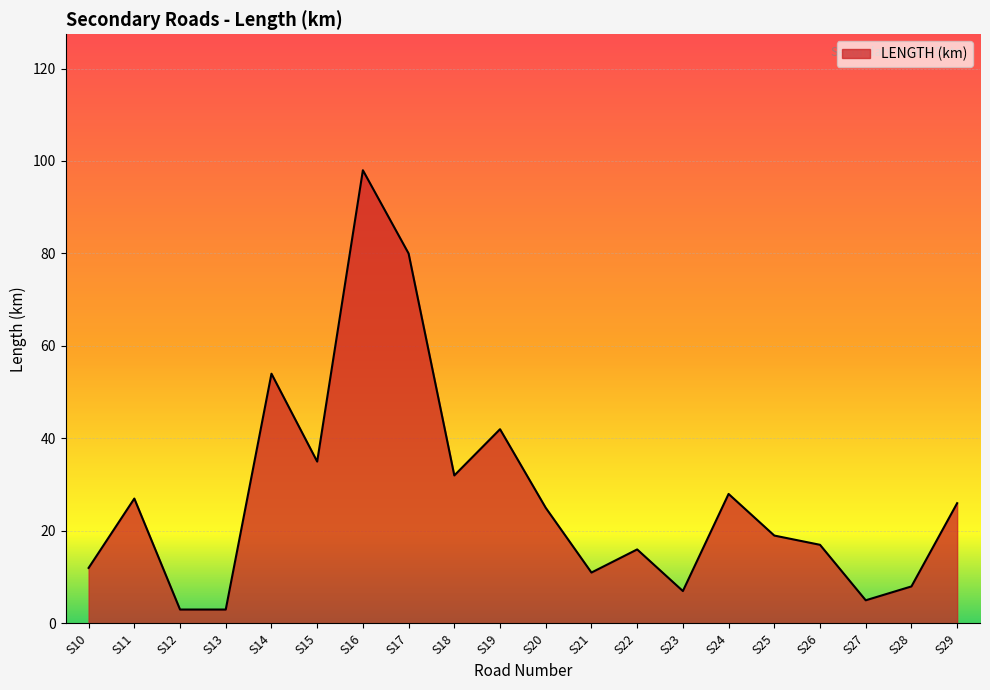

How many interior local peaks (higher than both neighbors) does the data have?

6